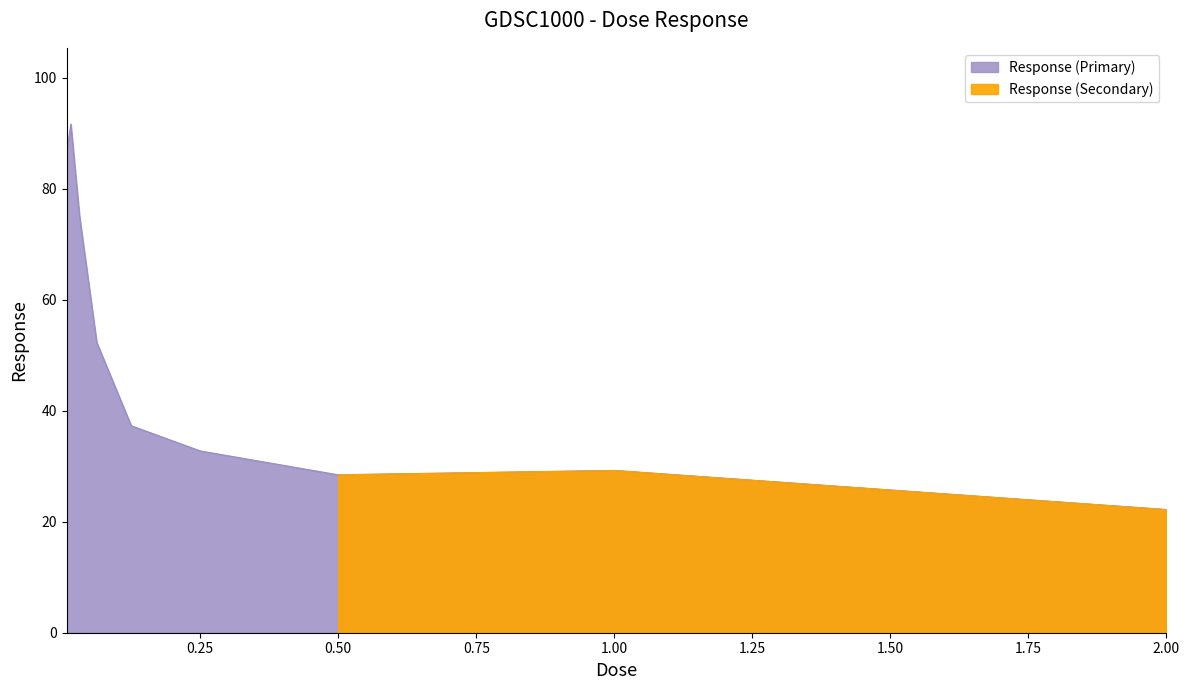

What is the sum of the values at 1.0 and 0.125?

66.5